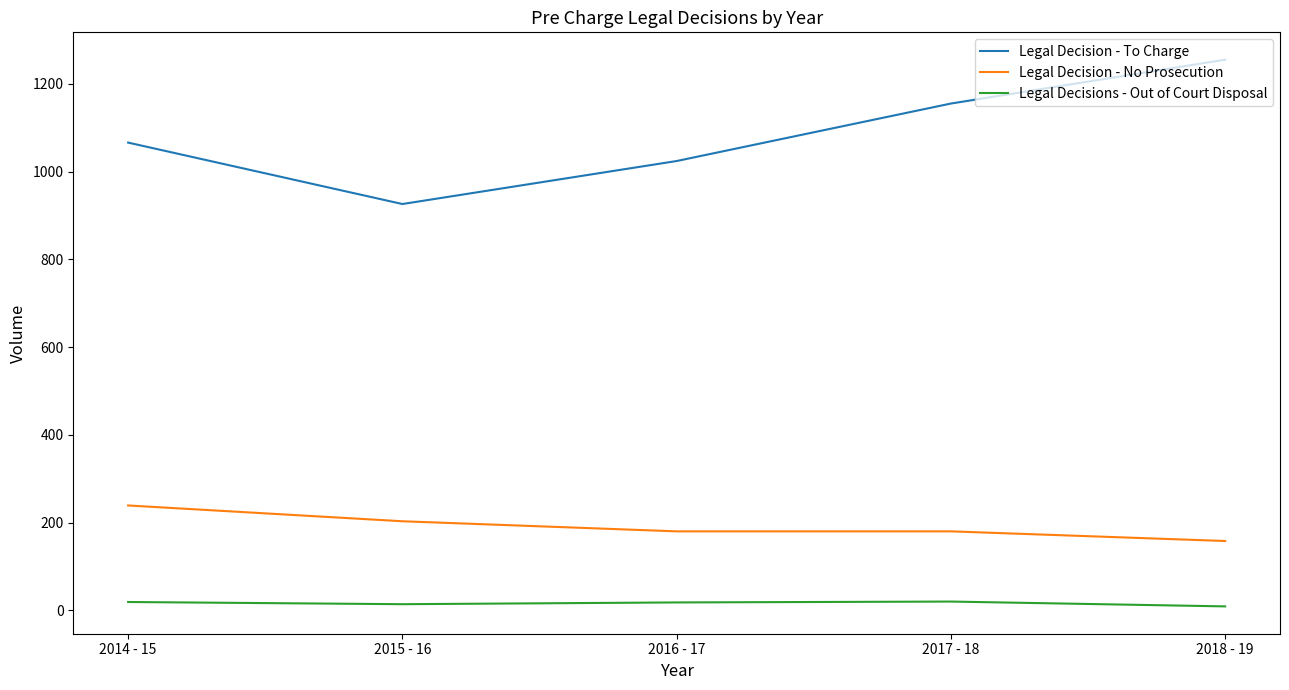

Which label corresponds to the largest value in the chart?

2018 - 19